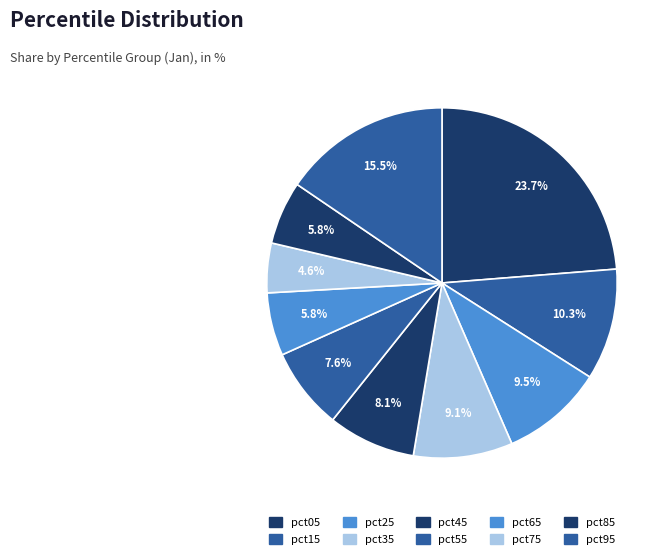

How many slices are in this pie chart?

10